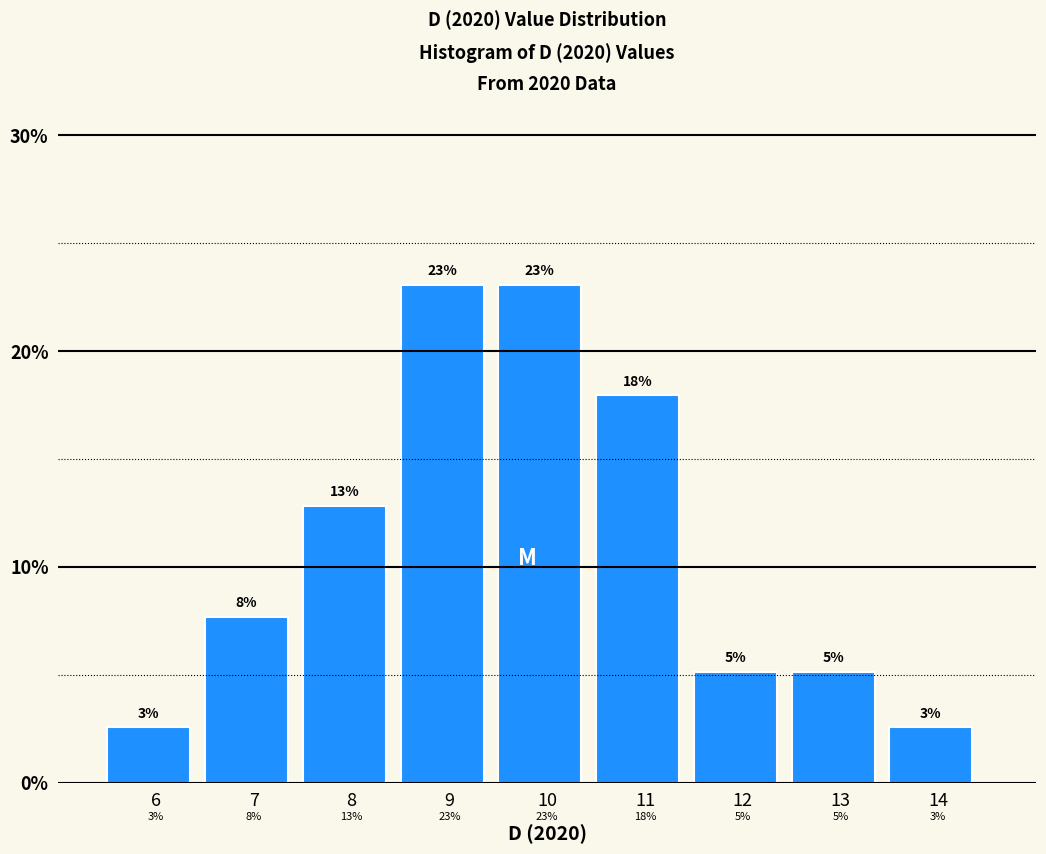

Are the bars horizontal?

No